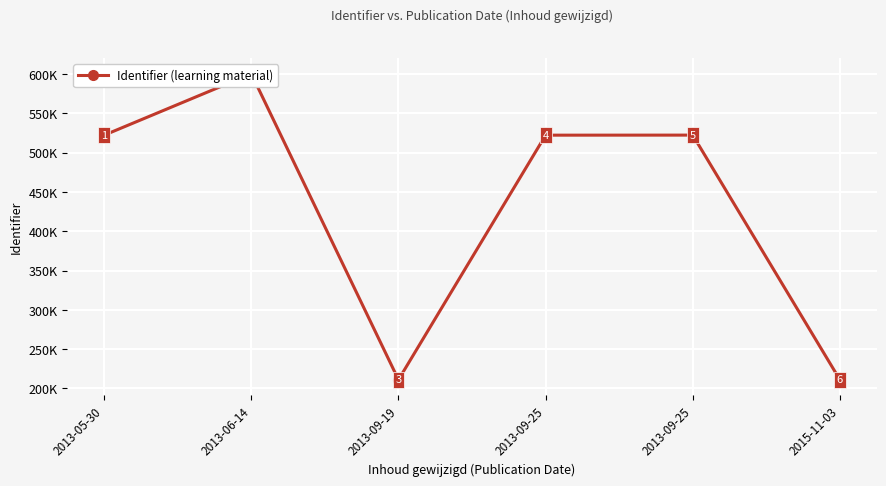

List the labels in order of value, largest first.

2013-06-14, 2013-09-25, 2013-05-30, 2013-09-25, 2015-11-03, 2013-09-19